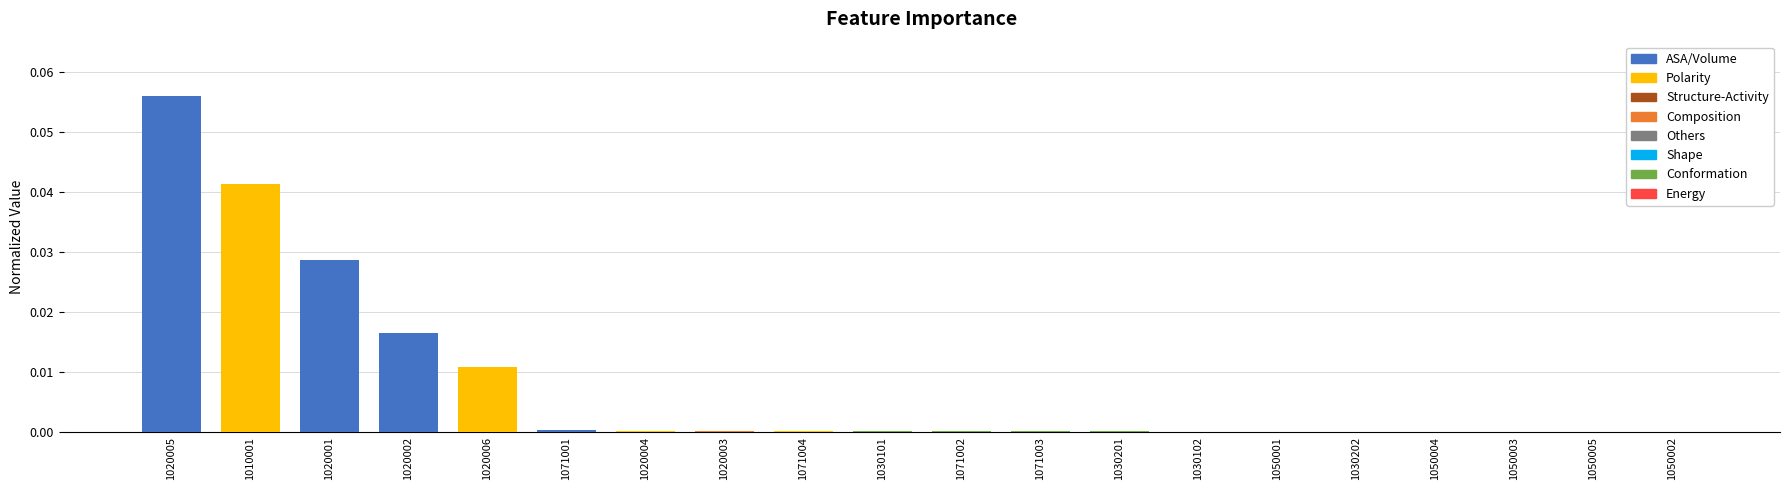

The value at 1071001 is 0.0. True or false?

True